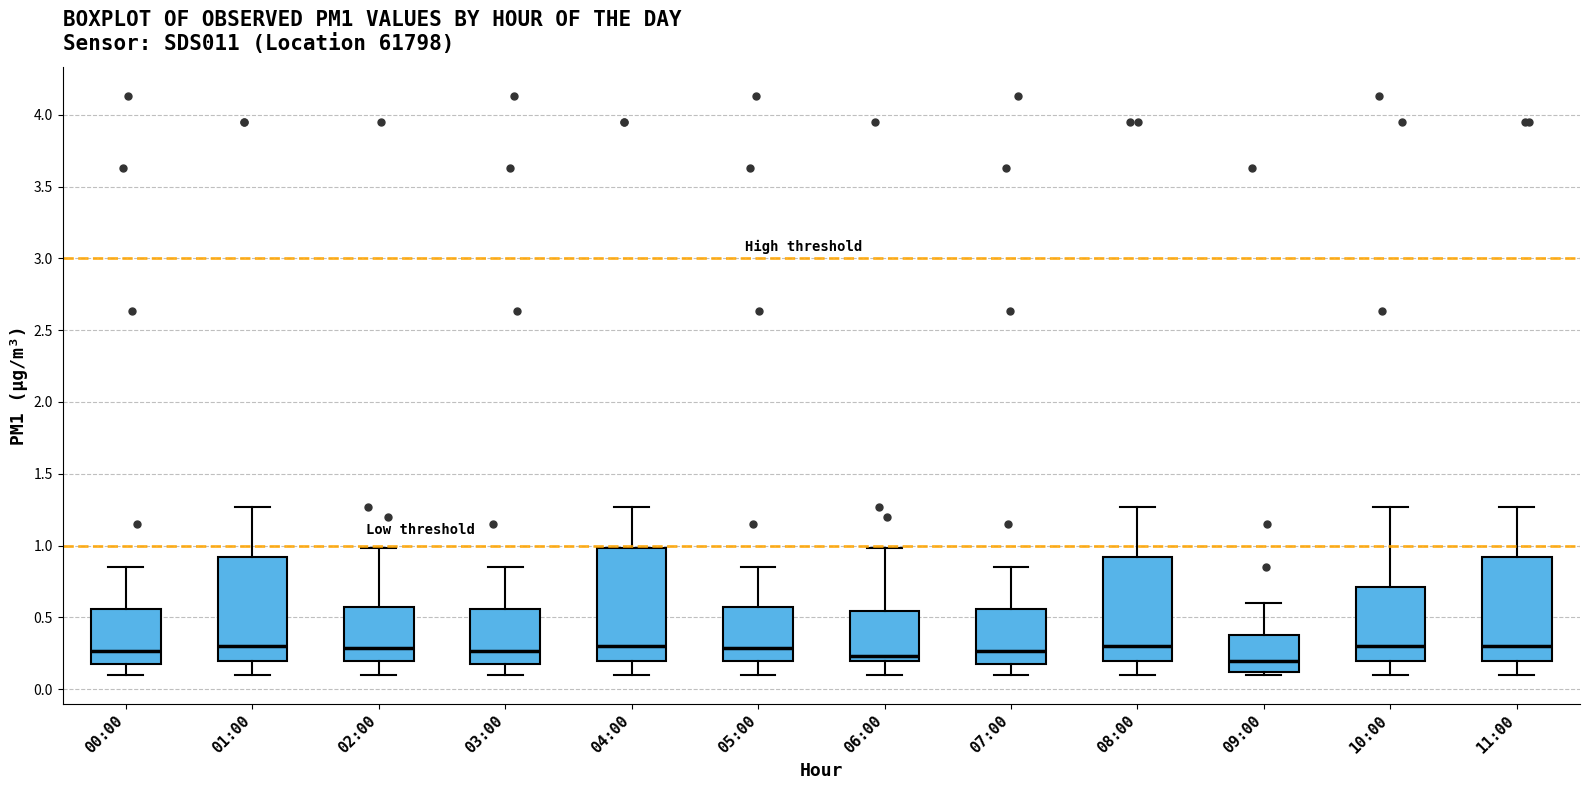

Reading left to right, transcribe this box plot: for each box, give where its median line is, the range the box spans, and where its two whiskers end, as read against the y-axis. The values are not printed on the chart, so give them approximately, as read against the axis.

00:00: median 0.25, box 0.20 to 0.55, whiskers 0.10 to 0.85
01:00: median 0.30, box 0.20 to 0.90, whiskers 0.10 to 1.25
02:00: median 0.30, box 0.20 to 0.60, whiskers 0.10 to 1.00
03:00: median 0.25, box 0.20 to 0.55, whiskers 0.10 to 0.85
04:00: median 0.30, box 0.20 to 1.00, whiskers 0.10 to 1.25
05:00: median 0.30, box 0.20 to 0.60, whiskers 0.10 to 0.85
06:00: median 0.25, box 0.20 to 0.55, whiskers 0.10 to 1.00
07:00: median 0.25, box 0.20 to 0.55, whiskers 0.10 to 0.85
08:00: median 0.30, box 0.20 to 0.90, whiskers 0.10 to 1.25
09:00: median 0.20, box 0.10 to 0.40, whiskers 0.10 (just below the box's lower edge) to 0.60
10:00: median 0.30, box 0.20 to 0.70, whiskers 0.10 to 1.25
11:00: median 0.30, box 0.20 to 0.90, whiskers 0.10 to 1.25